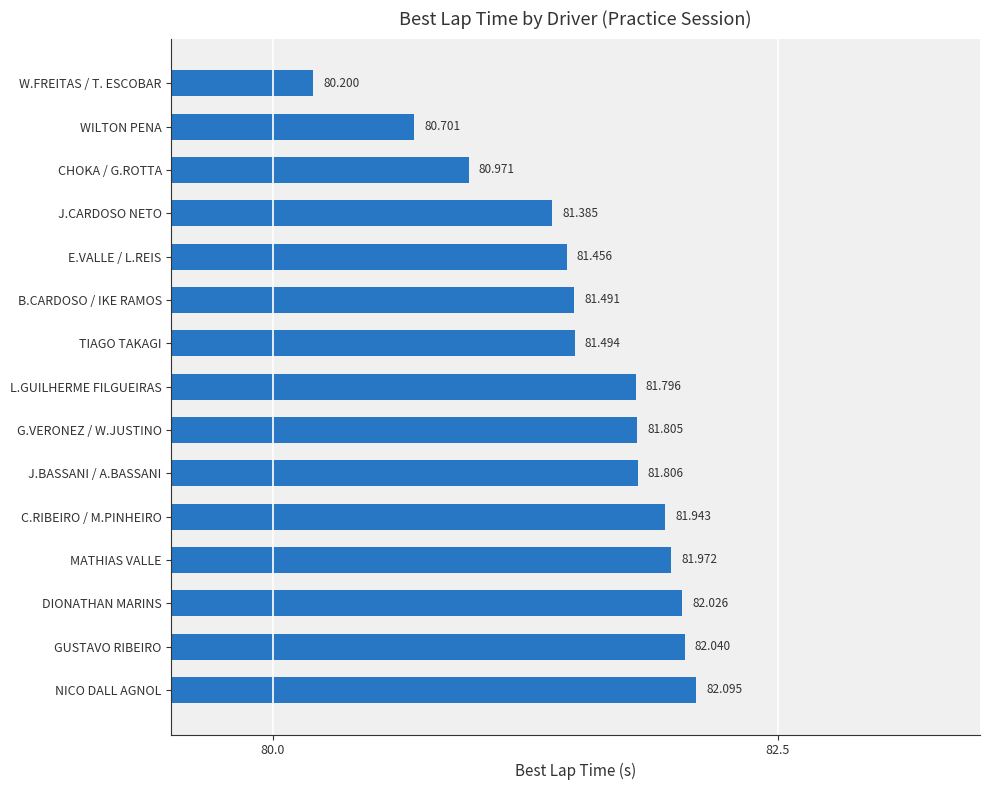

Which category has the lowest value across all series?

W.FREITAS / T. ESCOBAR